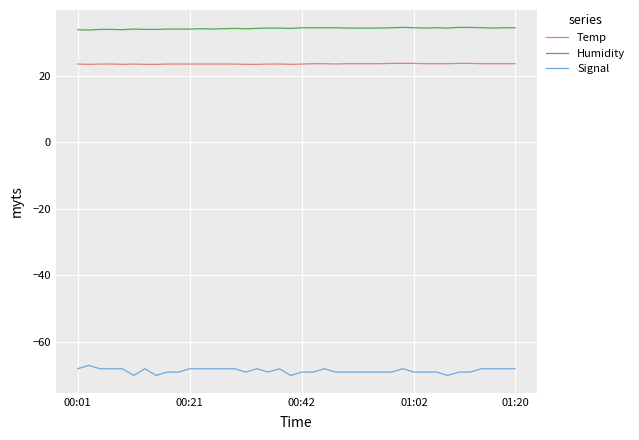

True or false: Temp and Humidity cross at least once.

False